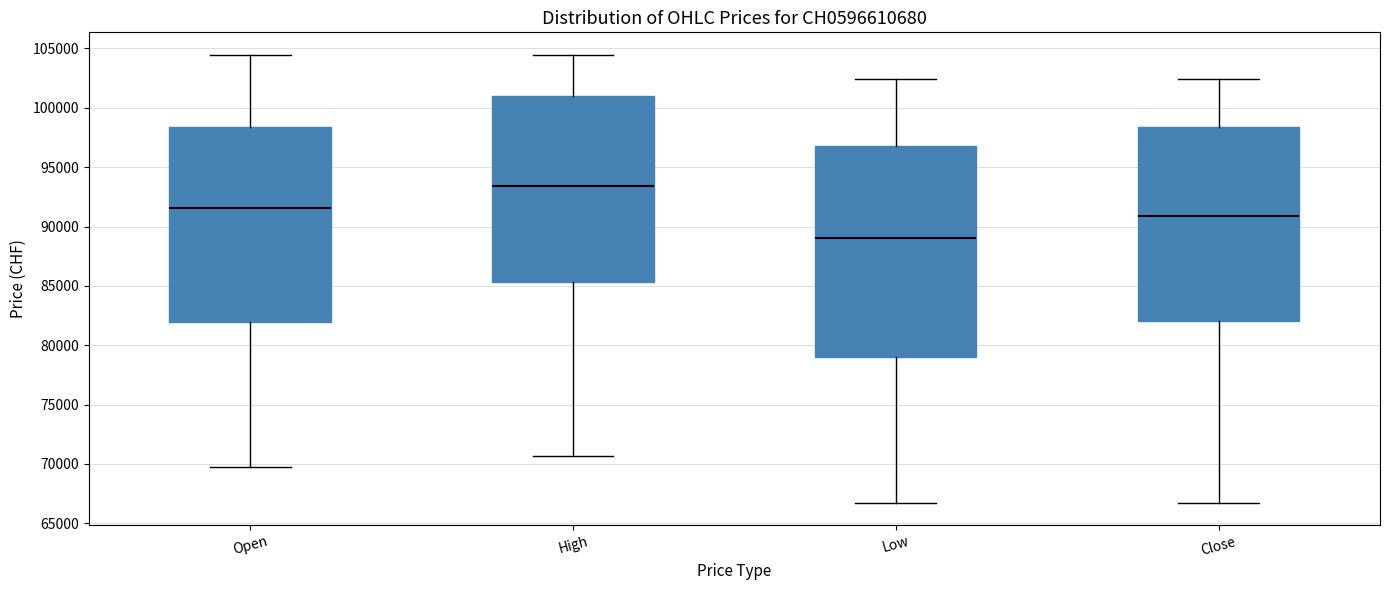

Where is the upper edge of the box for Open on the y-axis? The values are not printed on the chart, so give them approximately, as read against the axis.

98500